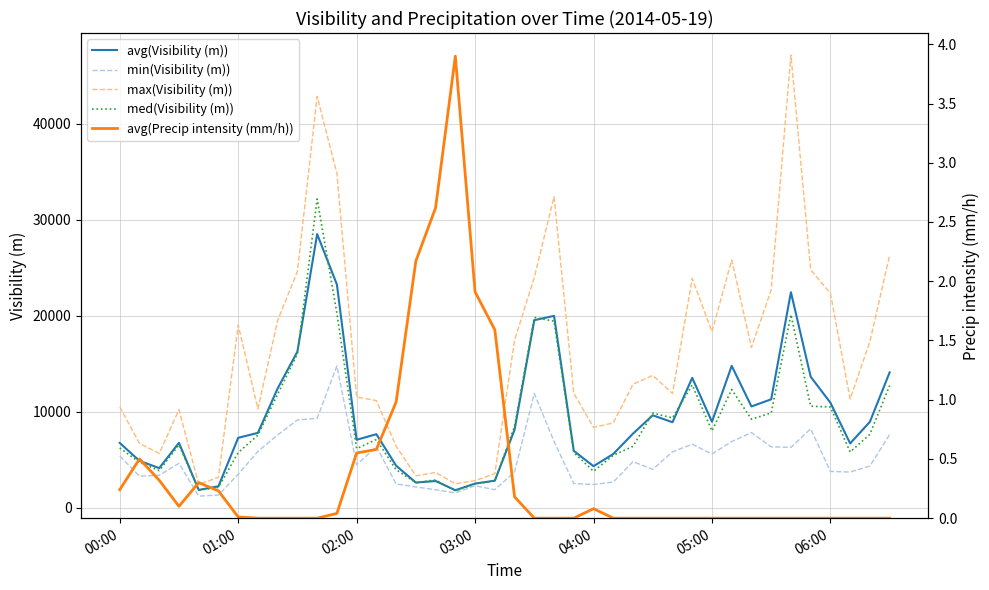

What is the value of the max(Visibility (m)) point at the 17th from the left?

3678.0